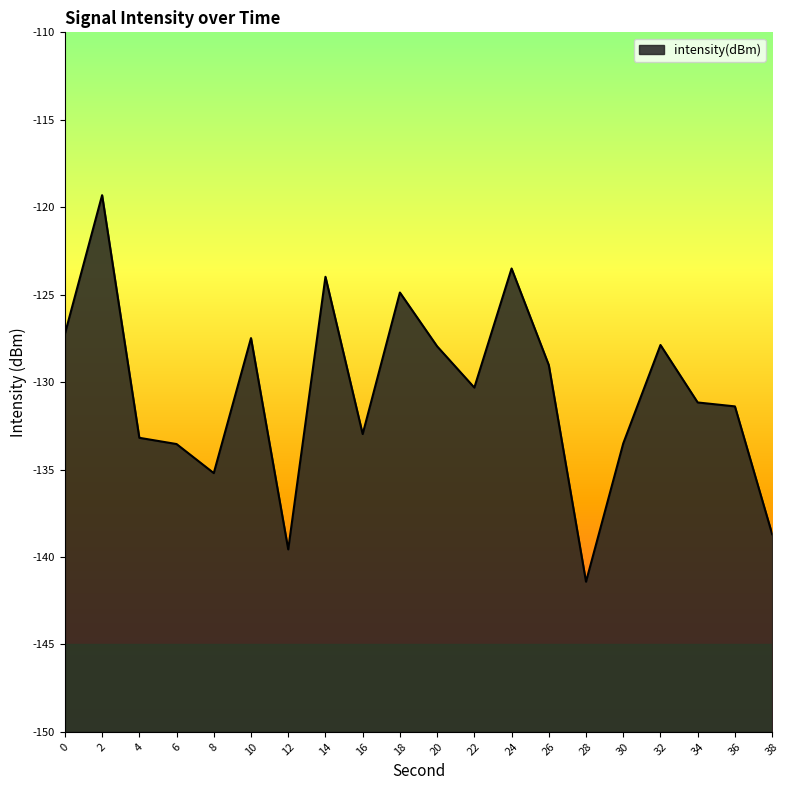

What is the minimum value shown in the chart?

-141.4